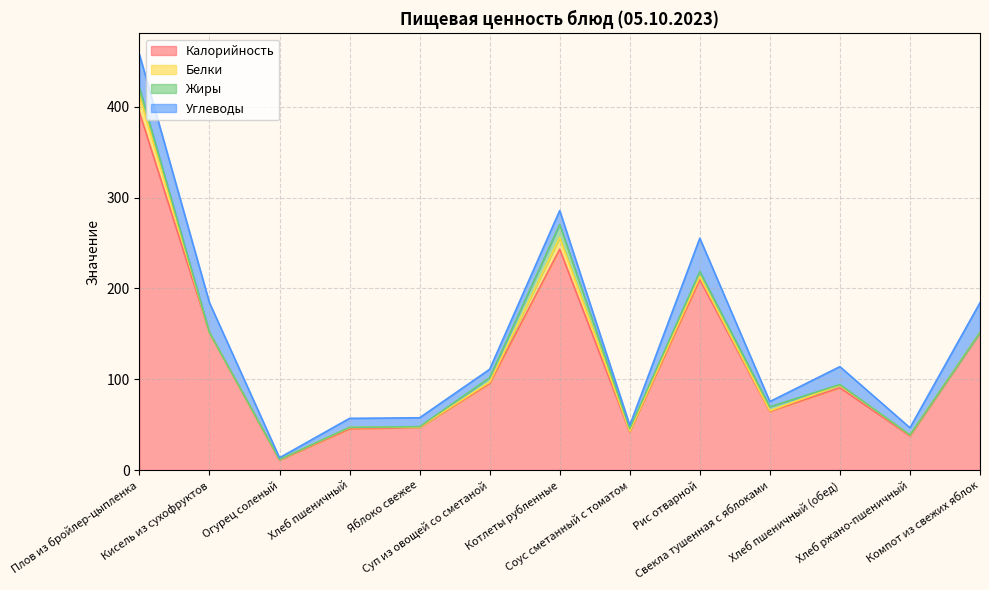

How many data points does each series have?

13